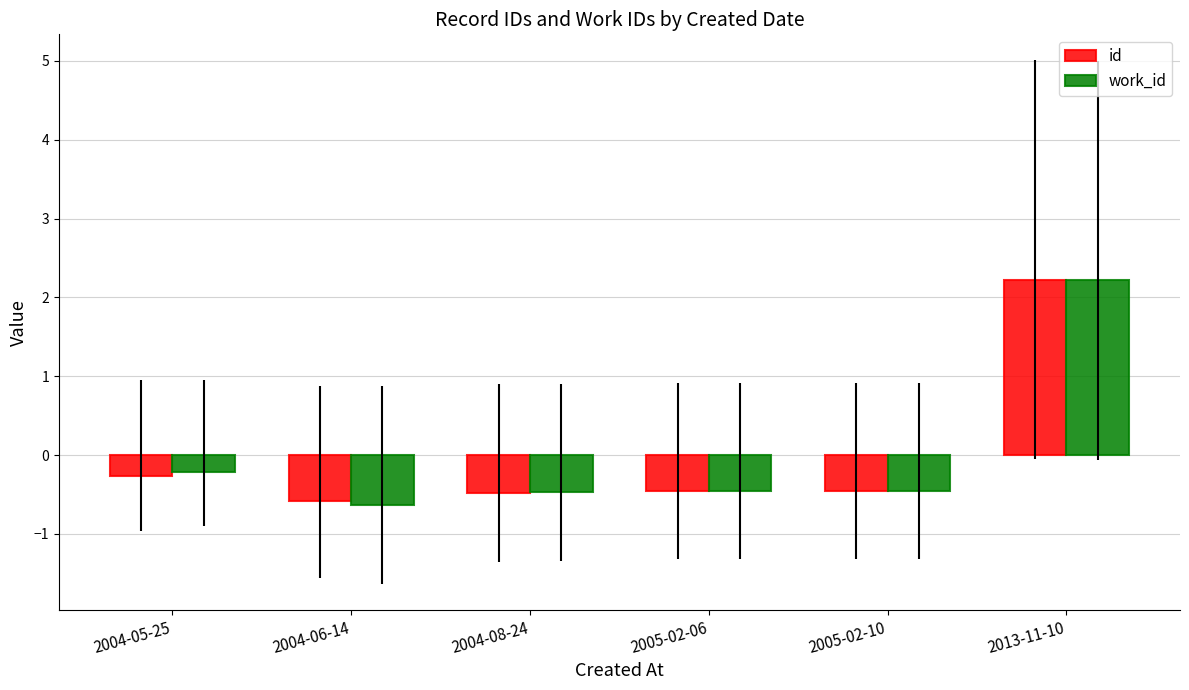

What is the difference between the maximum and minimum values in the work_id series?

2.8